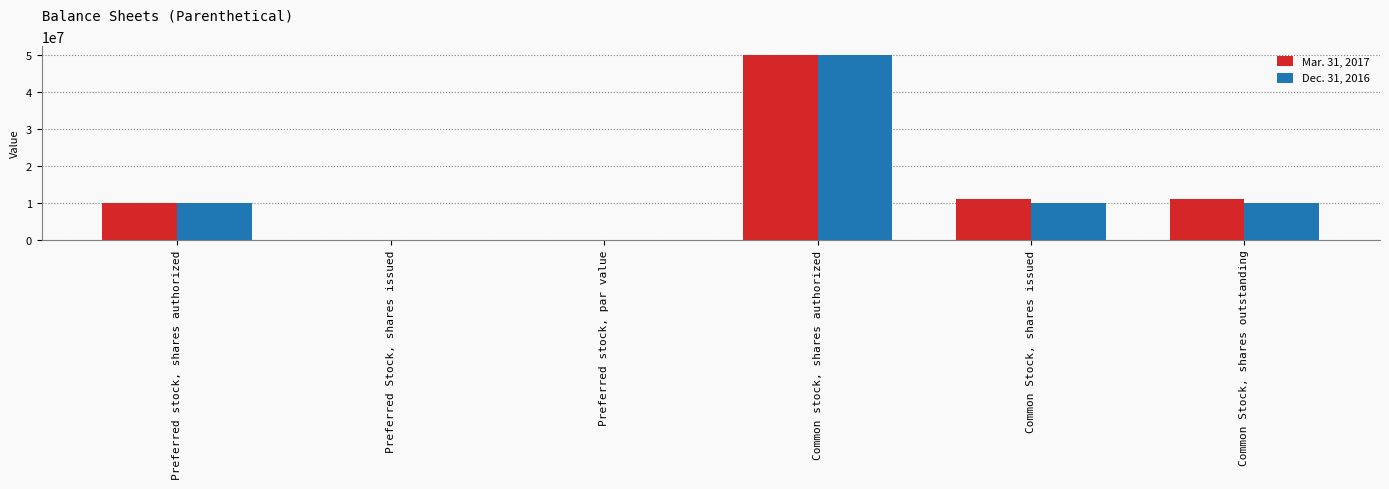

What is the total value across all series at Common stock, shares authorized?

100000000.0